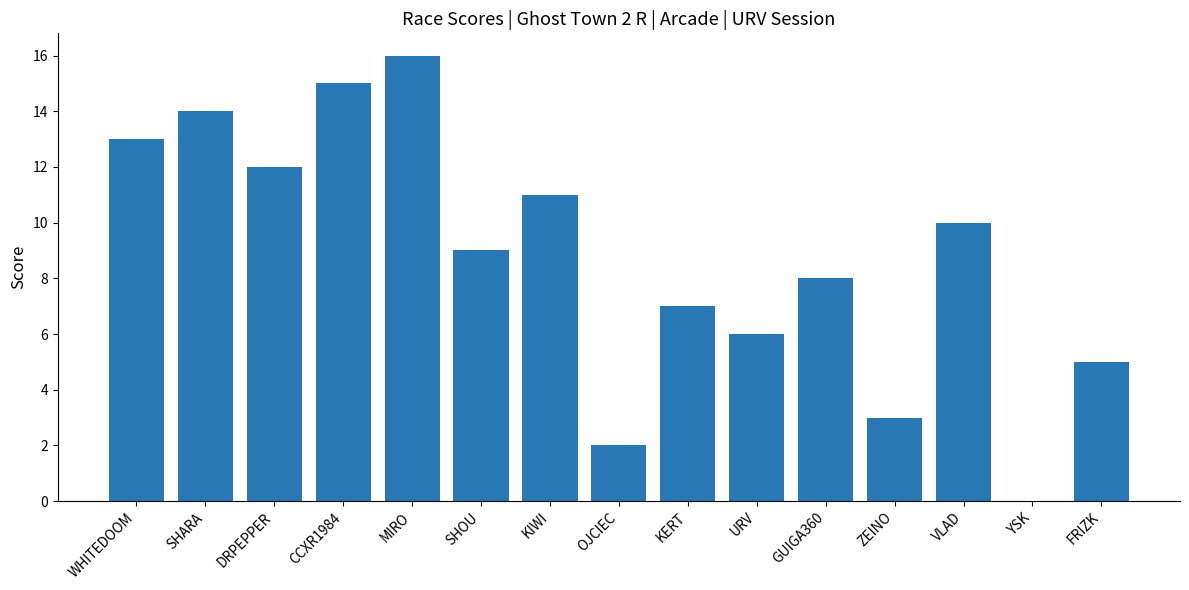

Is it true that the value at SHOU is 9?

True